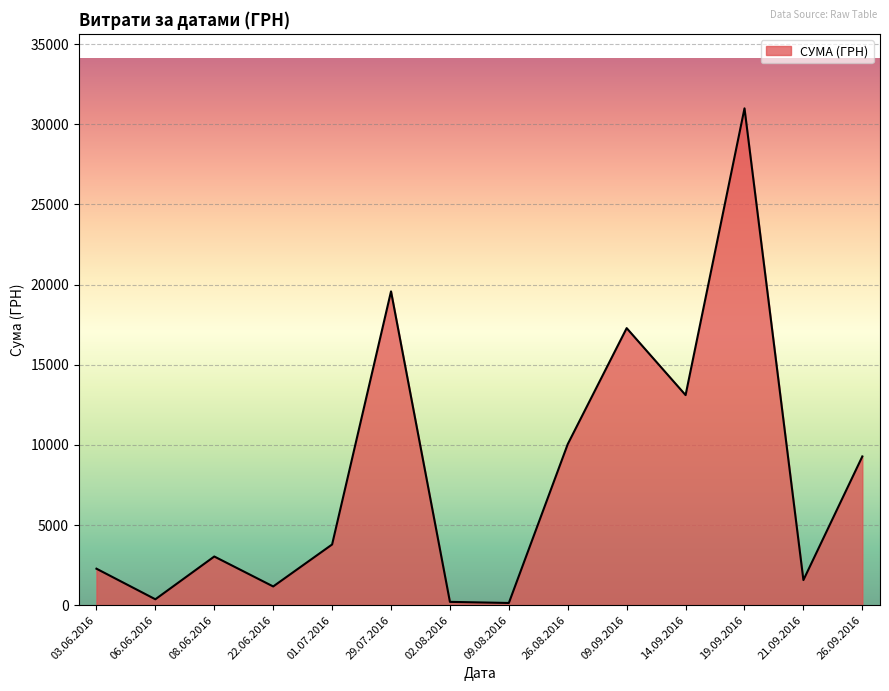

What is the change in value from 22.06.2016 to 29.07.2016?

+18409.9